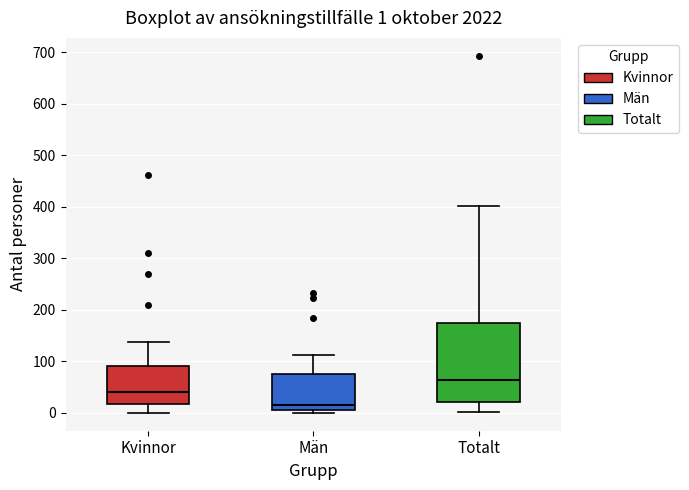

Which box's median line is the lowest?

Män